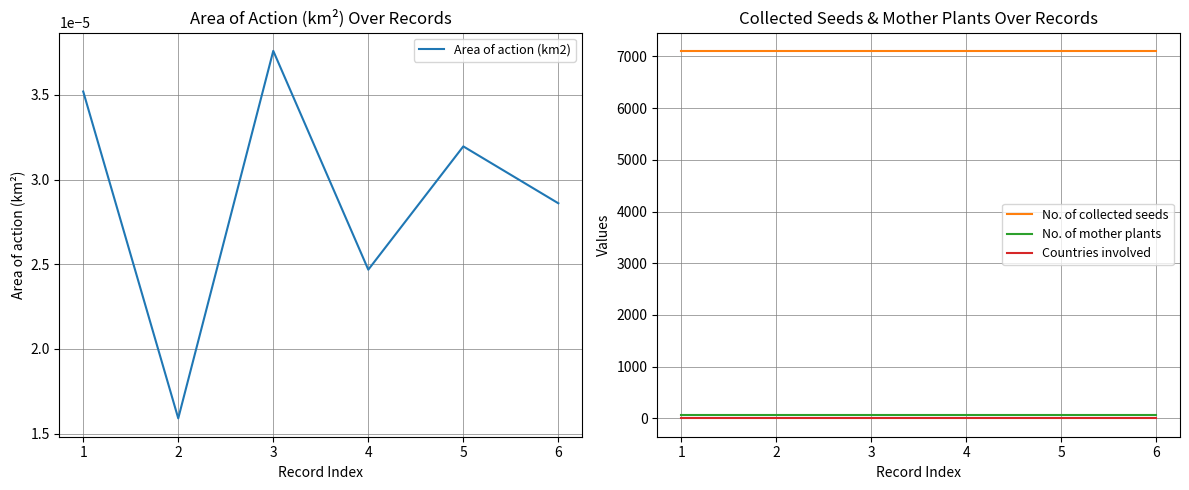

Which category has the highest value in the Area of action (km2) series?

3